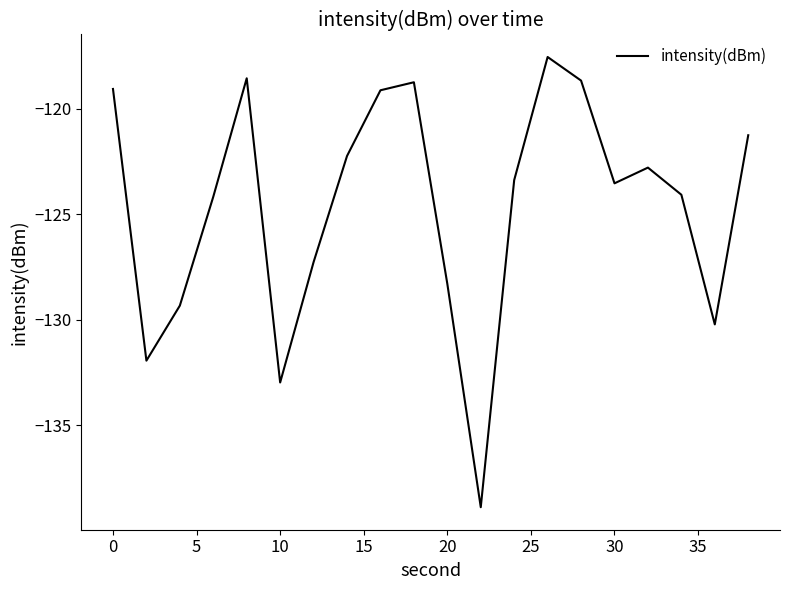

What is the difference between the maximum and minimum values?

21.3